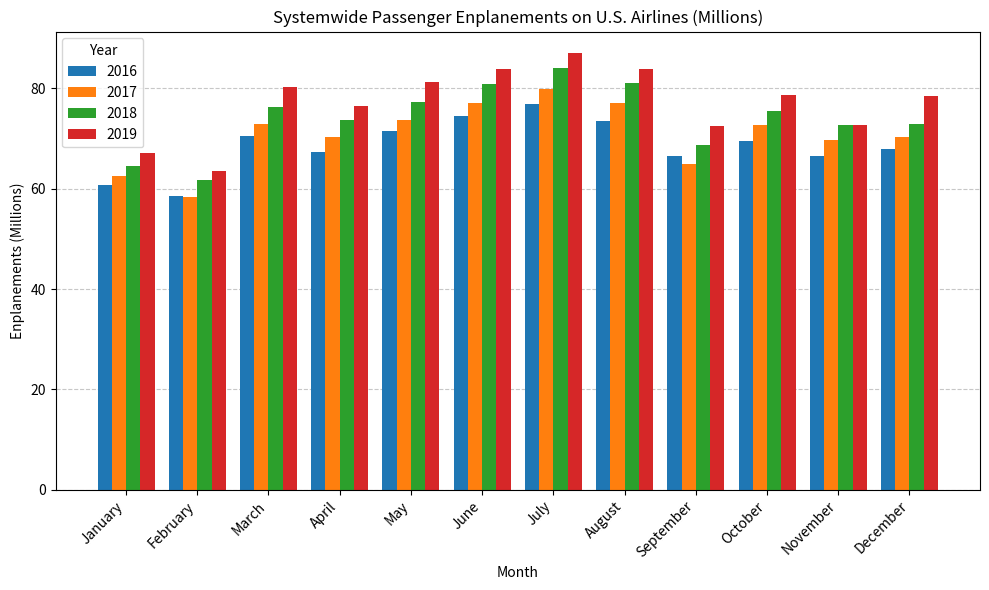

What is the minimum value shown in the chart?

58.4